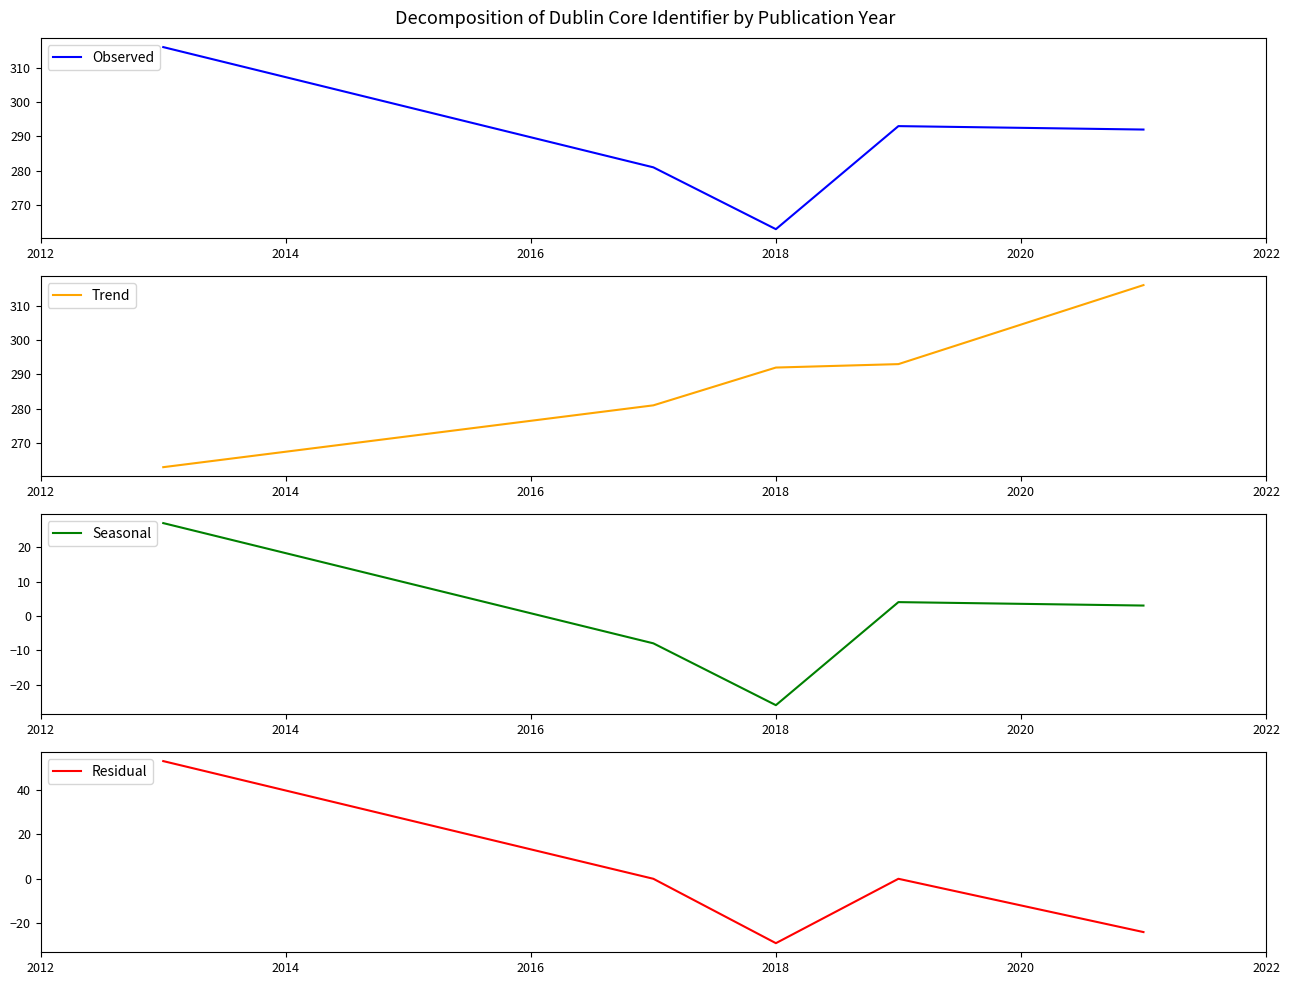

What is the value of the Observed point at the 1st from the left?

316